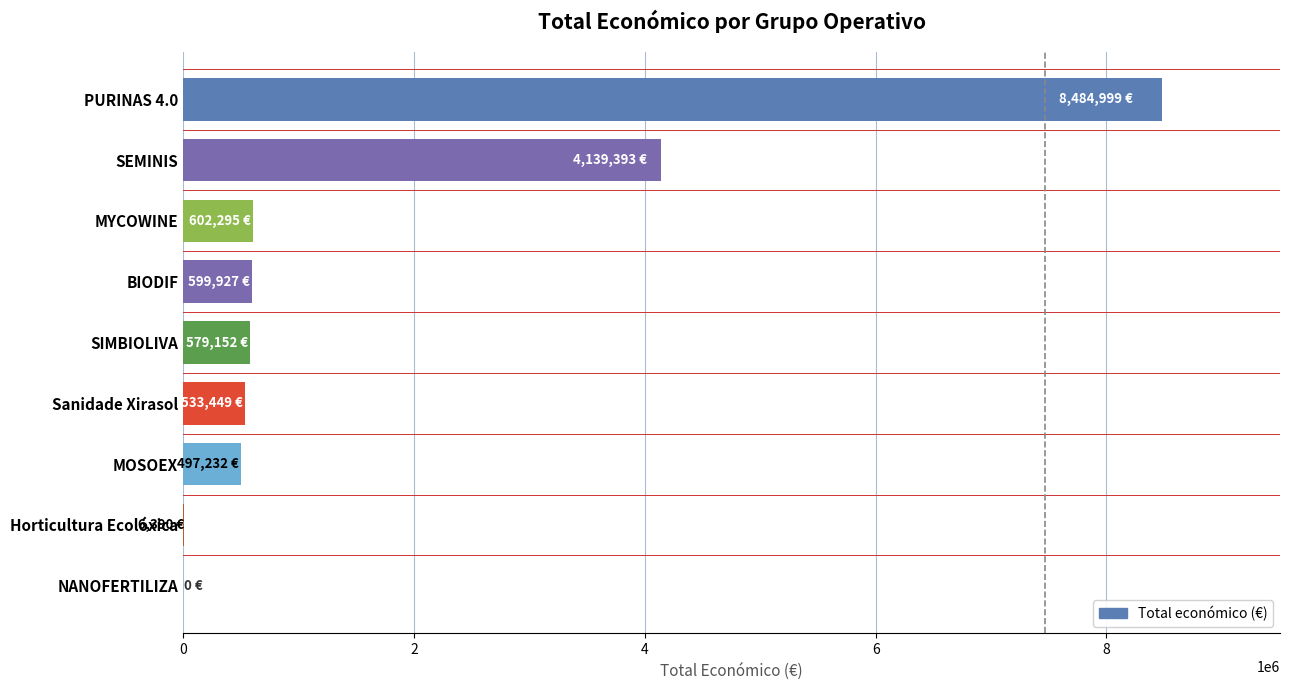

Where is the data nearest to the value 4242499?

SEMINIS